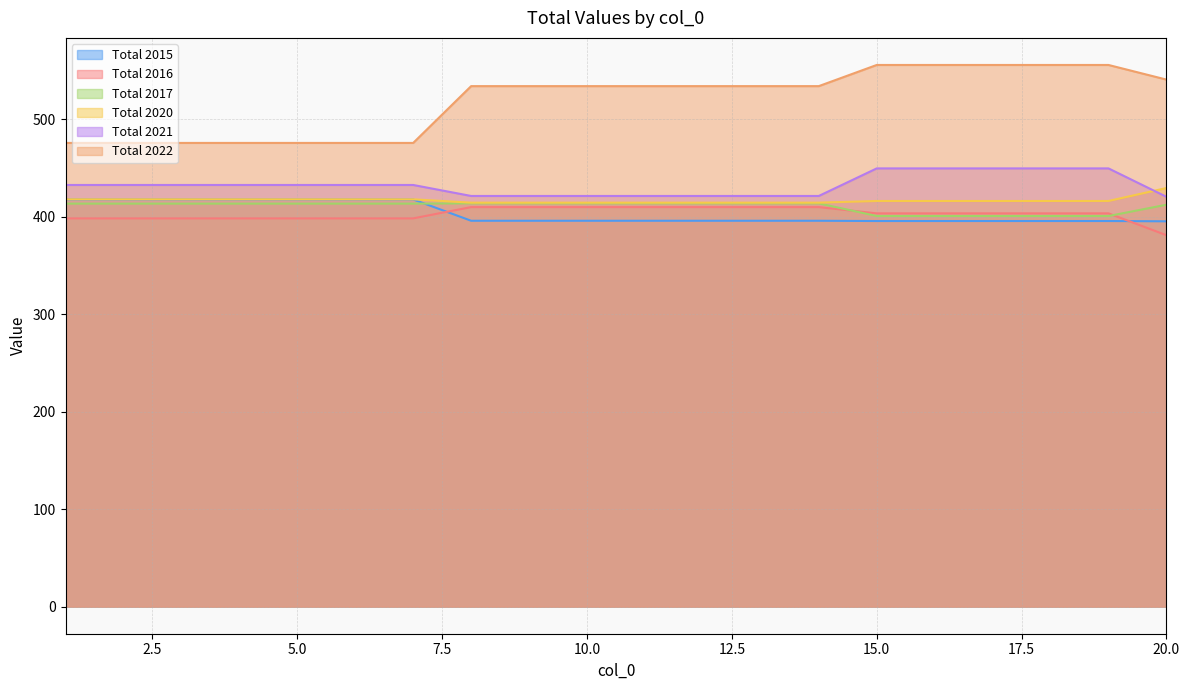

How many series are shown in this chart?

6